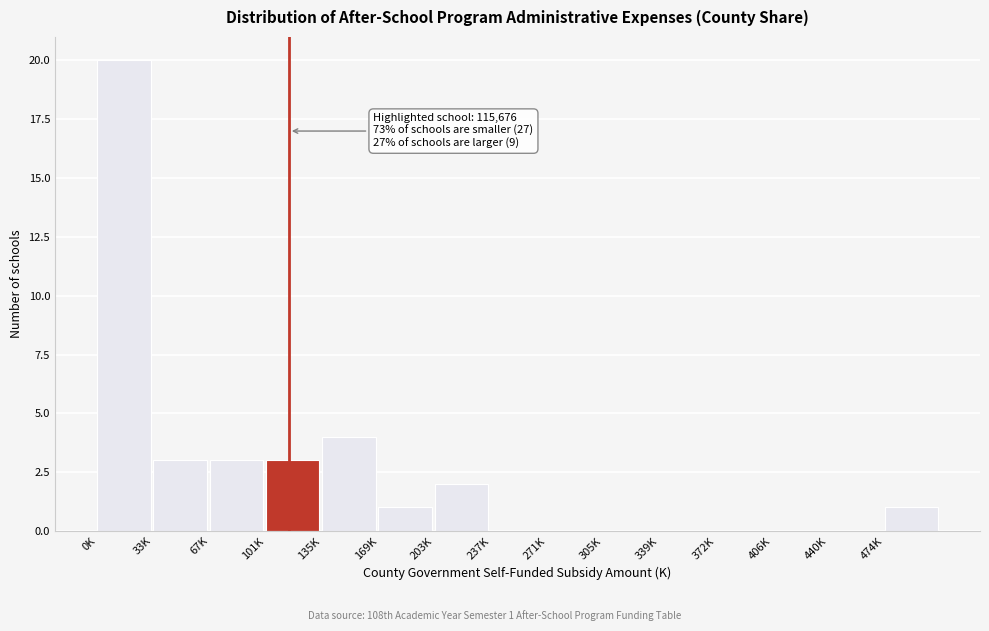

Reading left to right, what are all the values shown in this chart?

0K=20	33K=3	67K=3	101K=3	135K=4	169K=1	203K=2	237K=0	271K=0	305K=0	339K=0	372K=0	406K=0	440K=0	474K=1